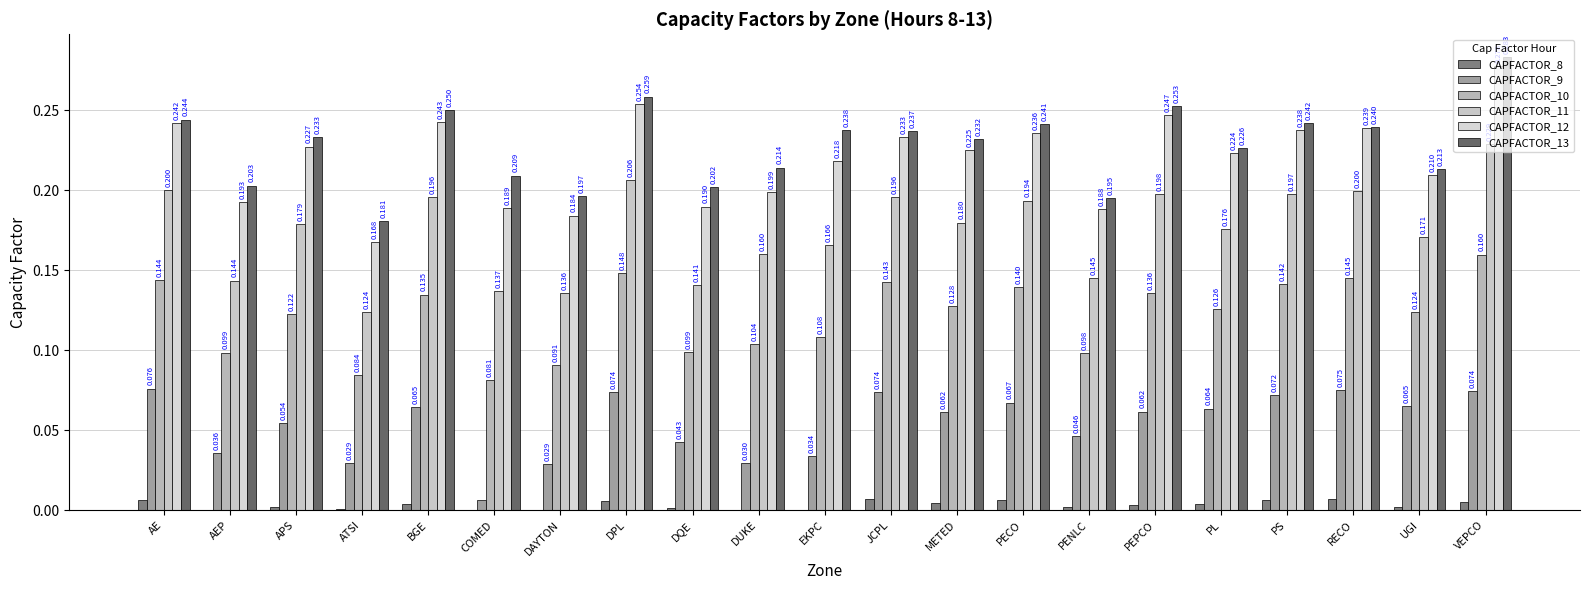

How many categories are shown in the chart?

21